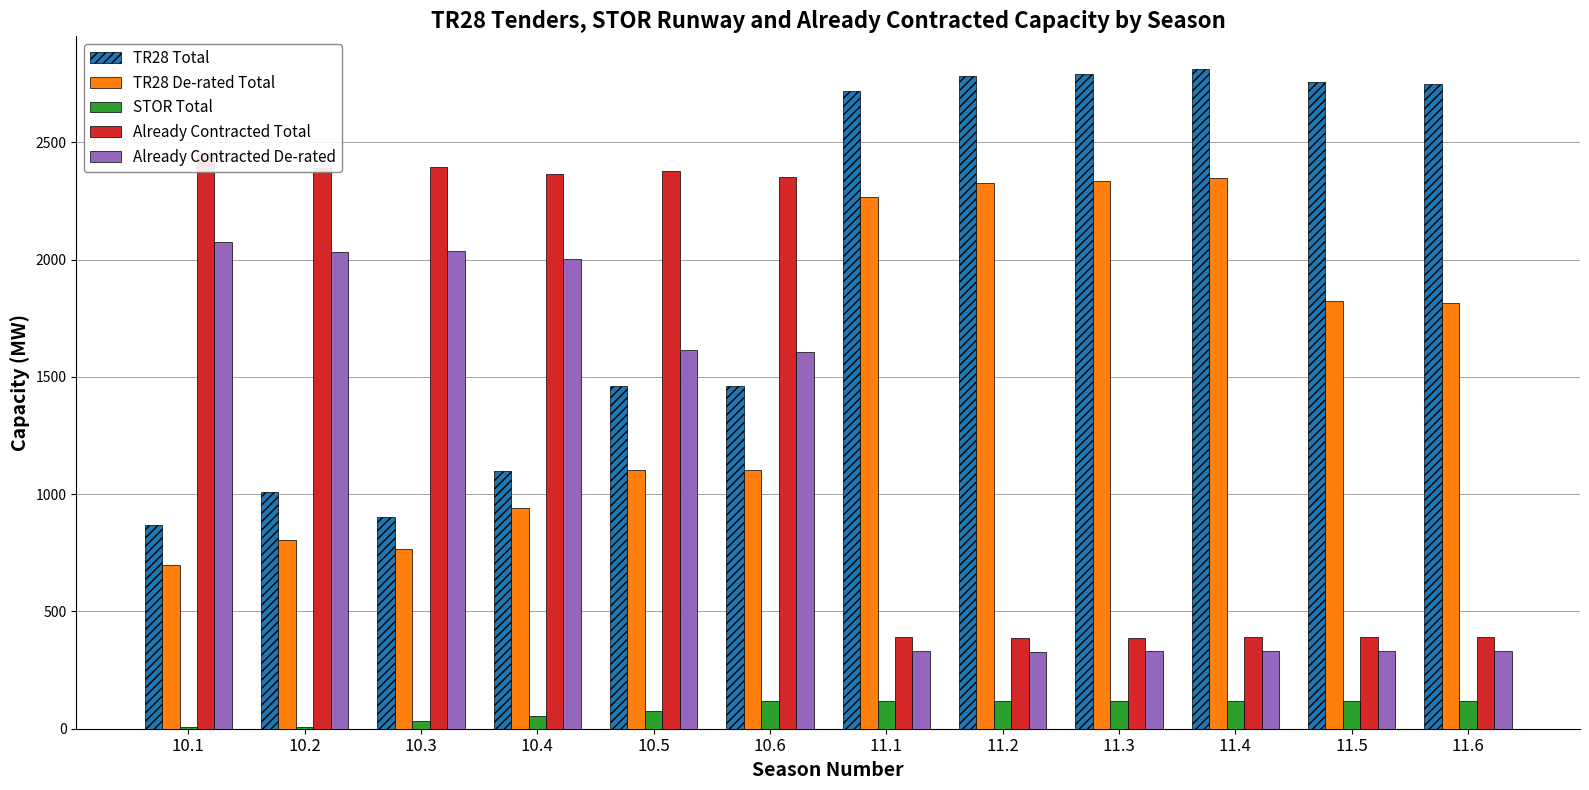

What are all the series names shown in the legend?

TR28 Total, TR28 De-rated Total, STOR Total, Already Contracted Total, Already Contracted De-rated